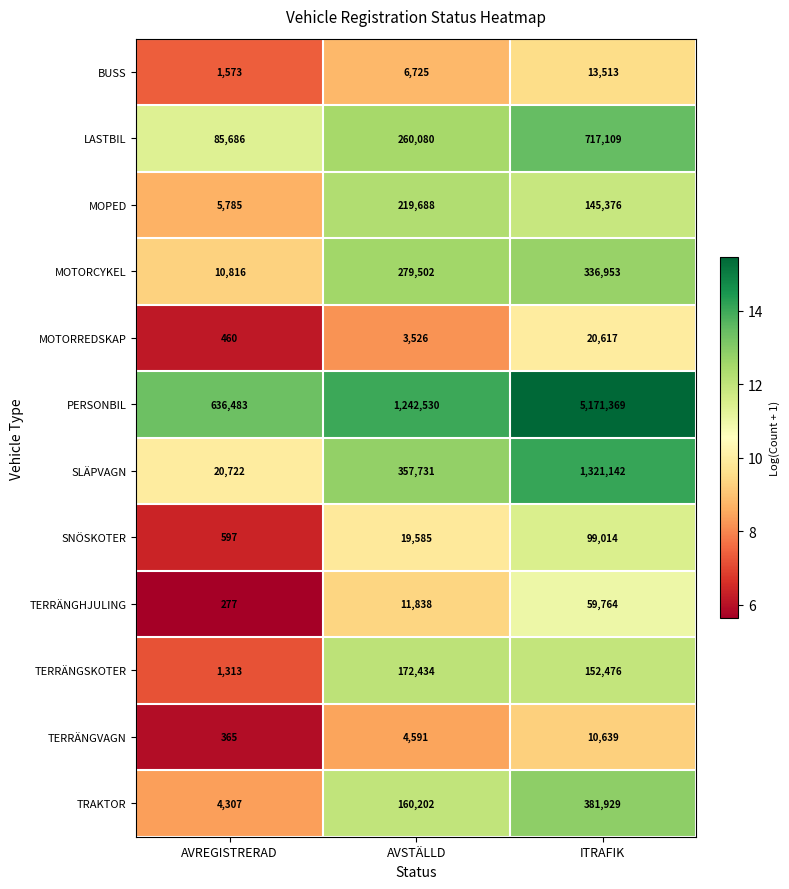

The MOTORREDSKAP series shows 20617 at ITRAFIK. True or false?

True